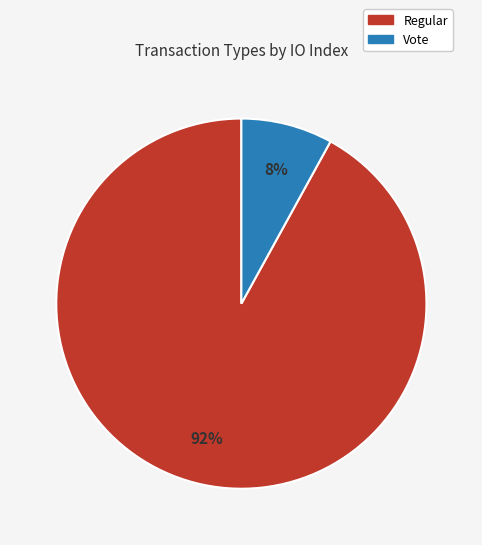

Which slice is the smallest?

Vote